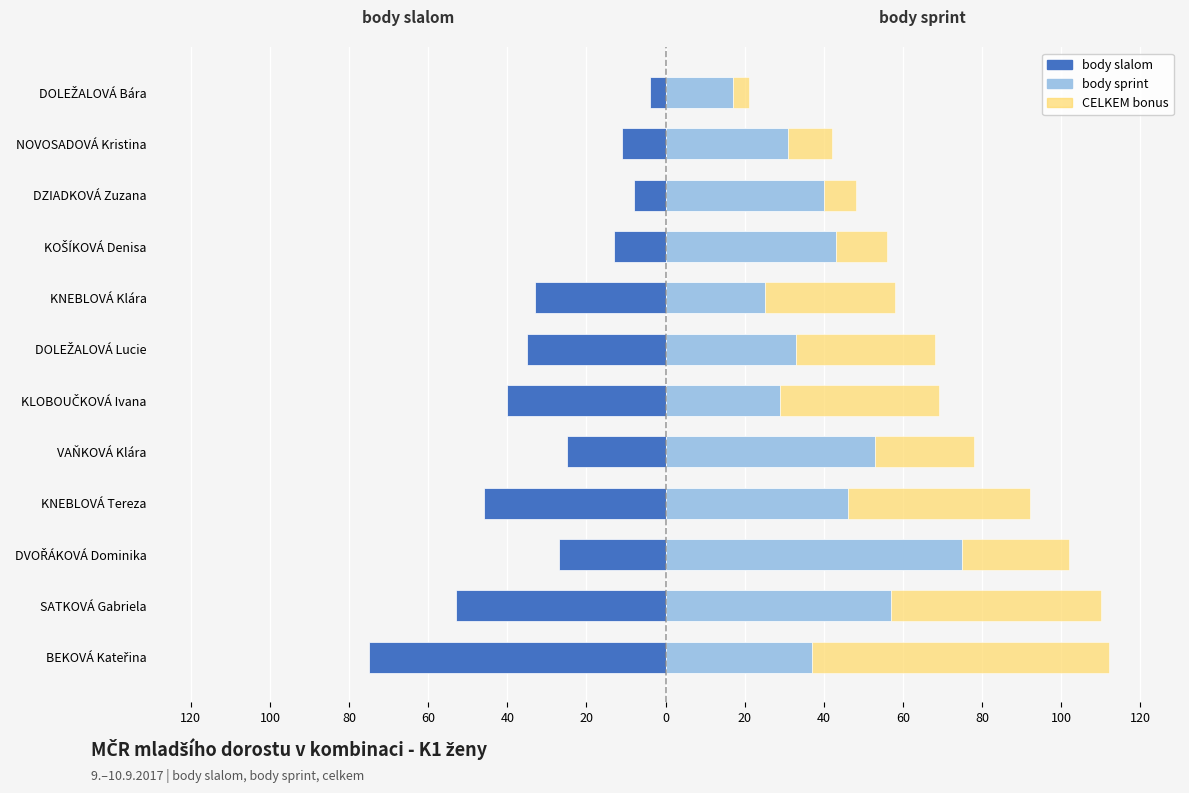

What is the difference between the second highest and second lowest values in the CELKEM (nad sprint) series?

45